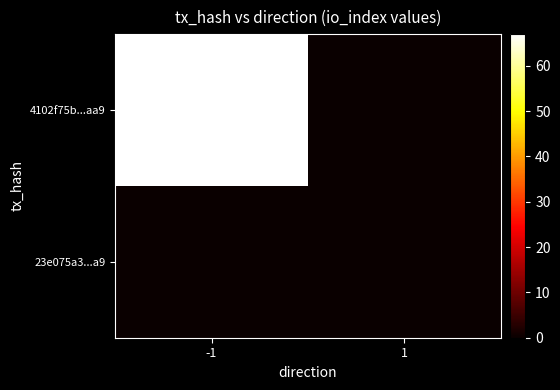

Reading left to right, transcribe all the data shown in this chart.

4102f75b...aa9: -1=67	1=0
23e075a3...a9: -1=0	1=0